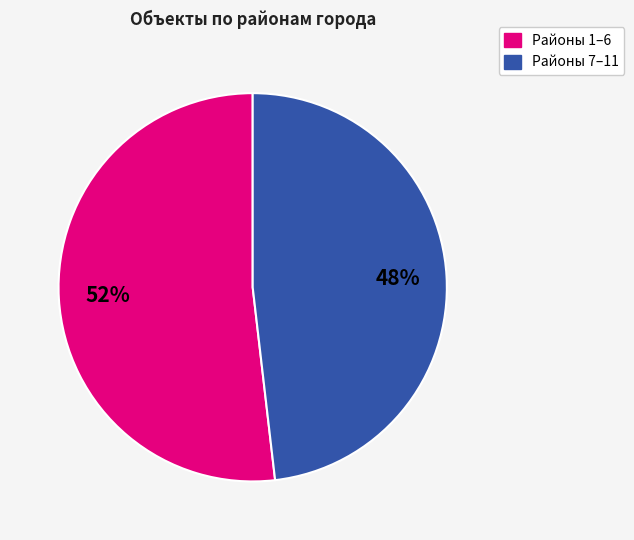

Does any single category account for the majority?

Yes